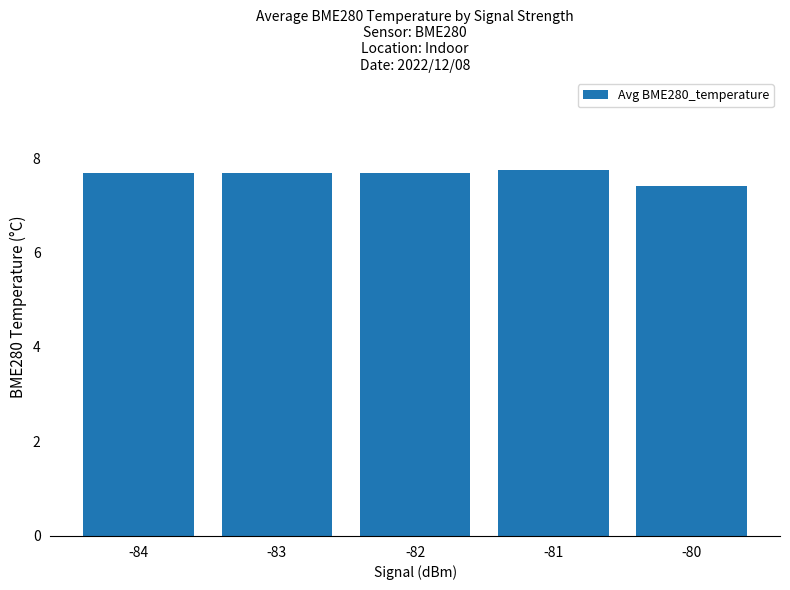

What is the sum of the values at -84 and -83?

15.4